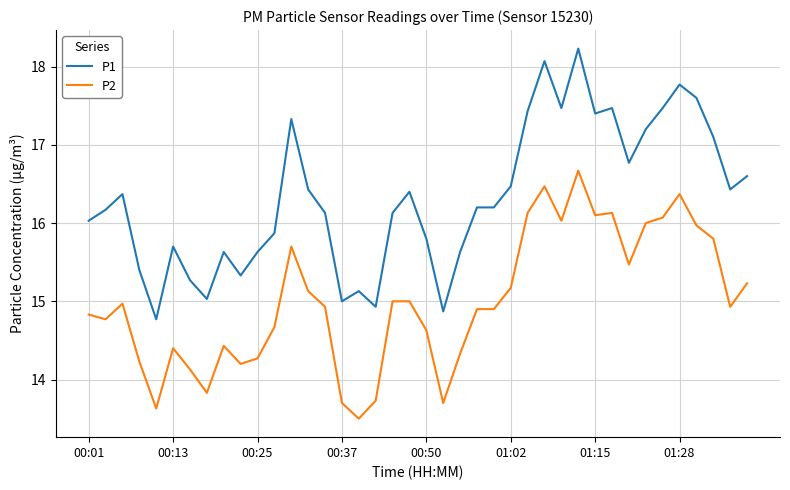

Rank the series by their maximum value, from highest to lowest.

P1, P2